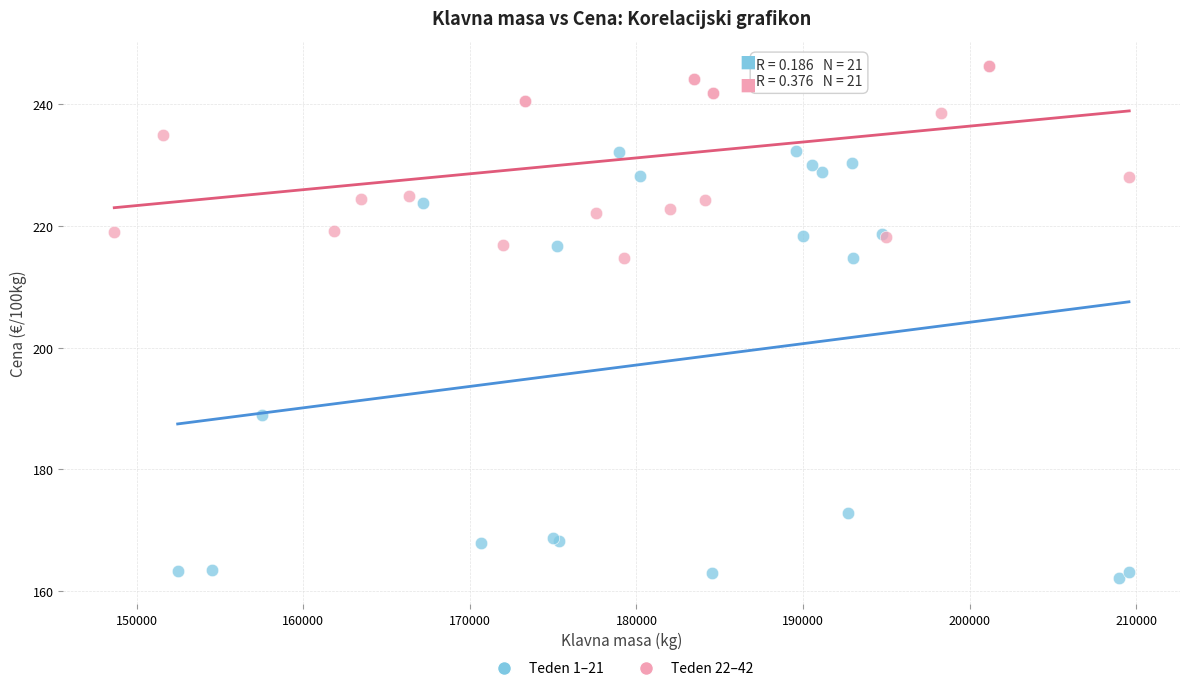

Which series has the widest spread of Y values?

Teden 1–21